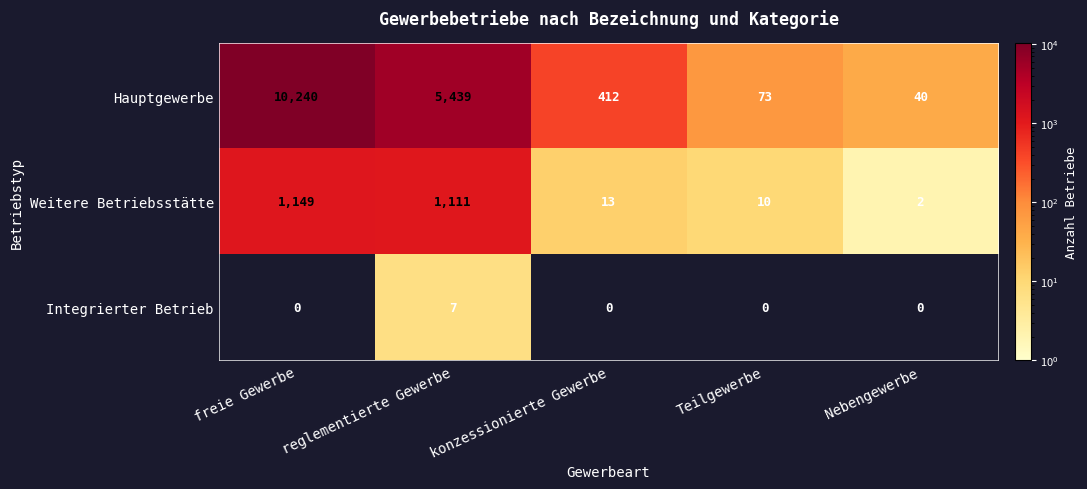

What is the total value across all series at Nebengewerbe?

42